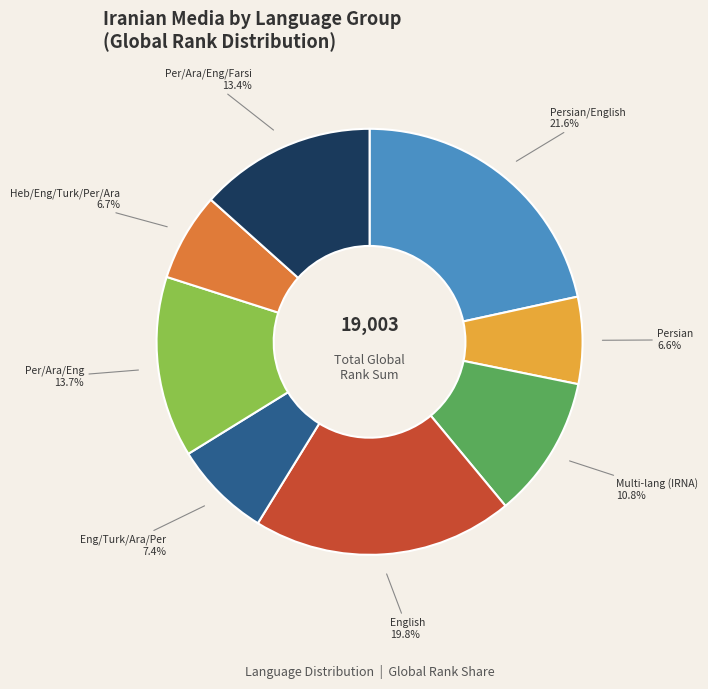

Does Eng/Turk/Ara/Per represent more than half of the total?

No